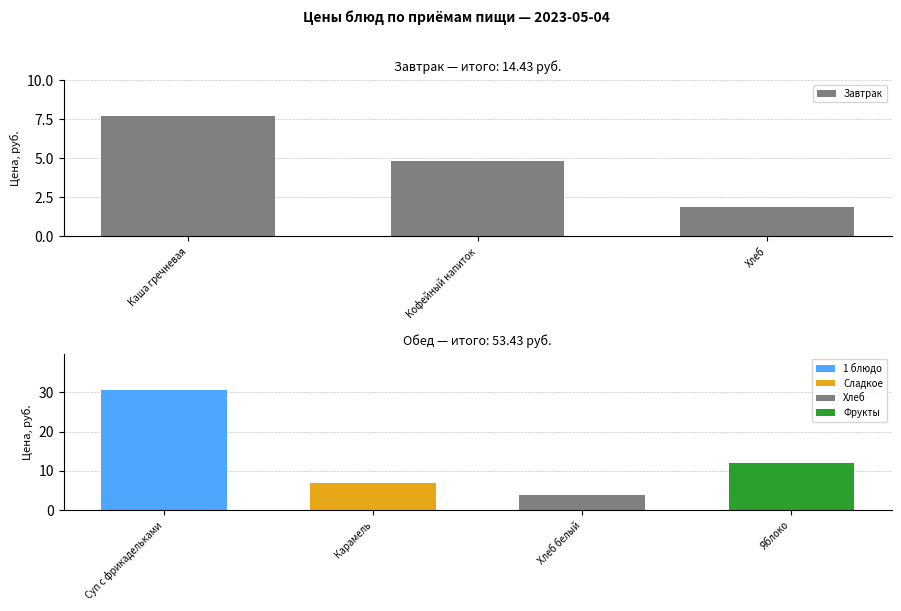

Rank the categories by value from lowest to highest.

Хлеб, Кофейный напиток, Каша гречневая